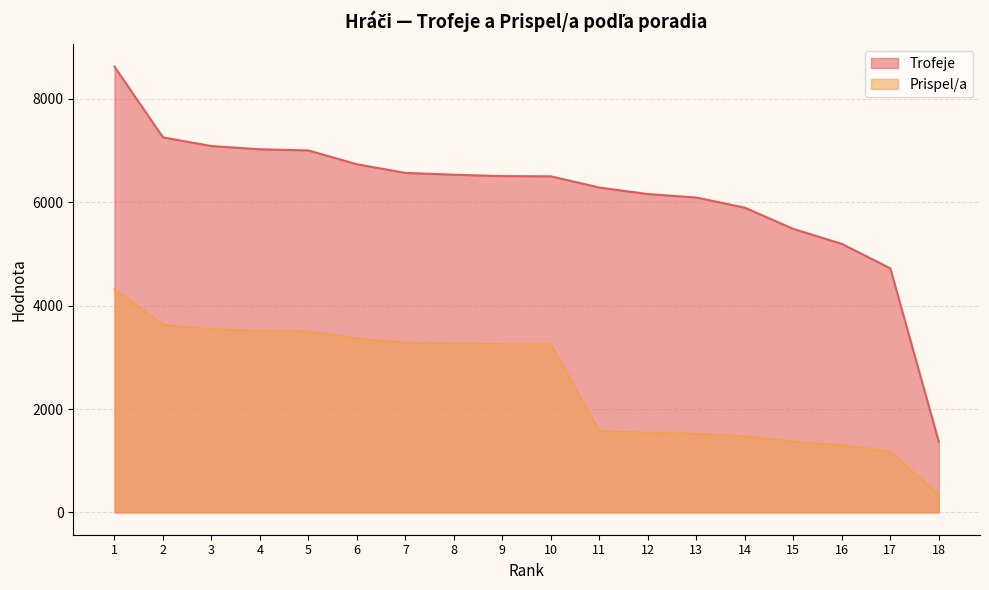

What is the difference between the maximum and minimum values in the Prispel/a series?

3969